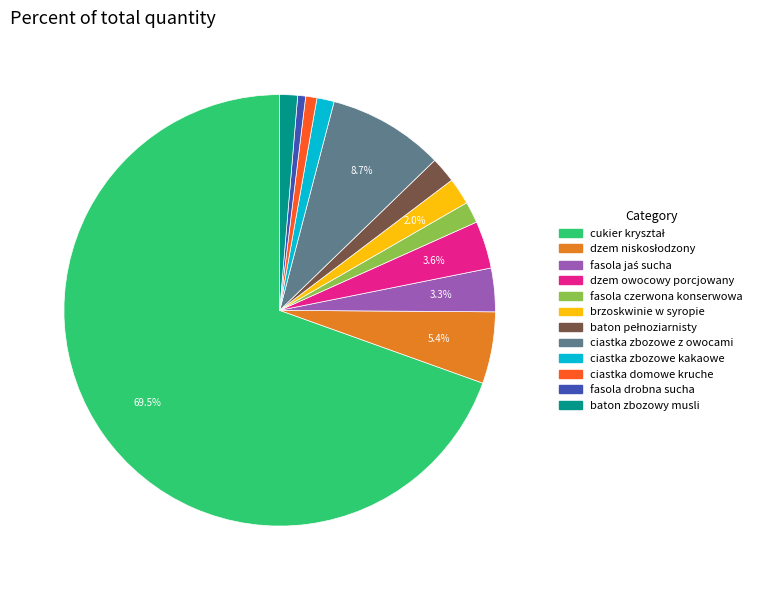

How much of the chart is everything except ciastka zbozowe z owocami?

91.3%